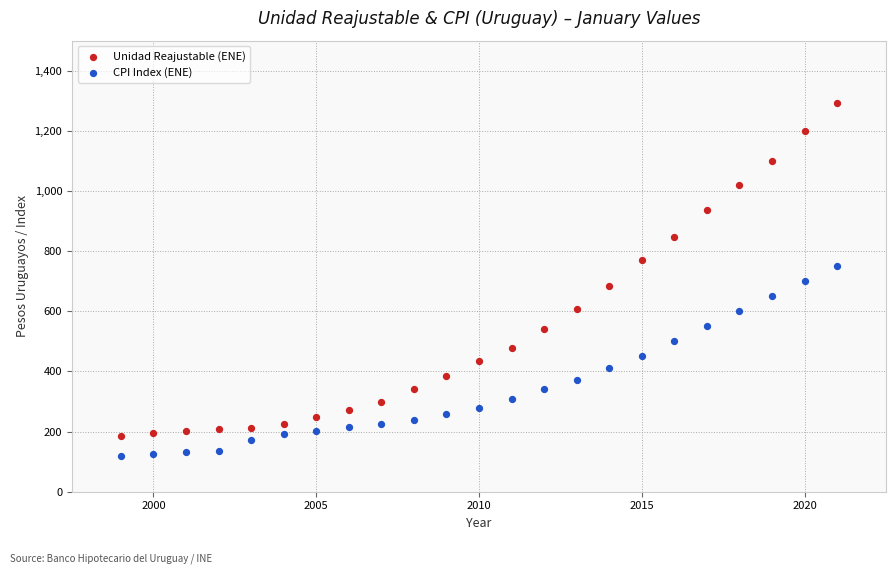

What is the X range (max minus min) for the scatter plot?

22.0